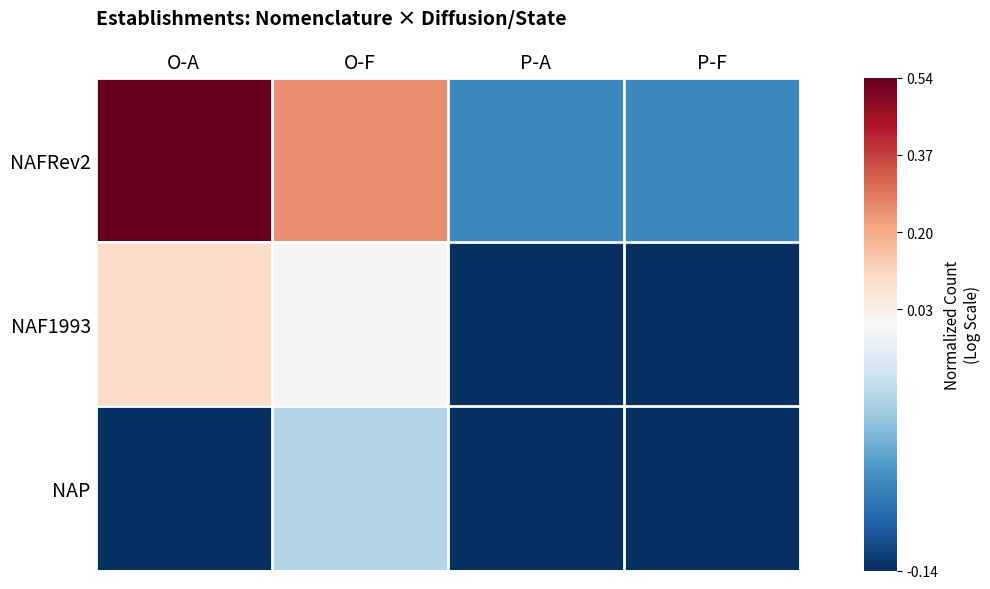

Reading left to right, list all the values displayed in this chart.

NAFRev2: O-A=0.5	O-F=0.3	P-A=-0.1	P-F=-0.1
NAF1993: O-A=0.1	O-F=0.0	P-A=-0.1	P-F=-0.1
NAP: O-A=-0.1	O-F=-0.0	P-A=-0.1	P-F=-0.1